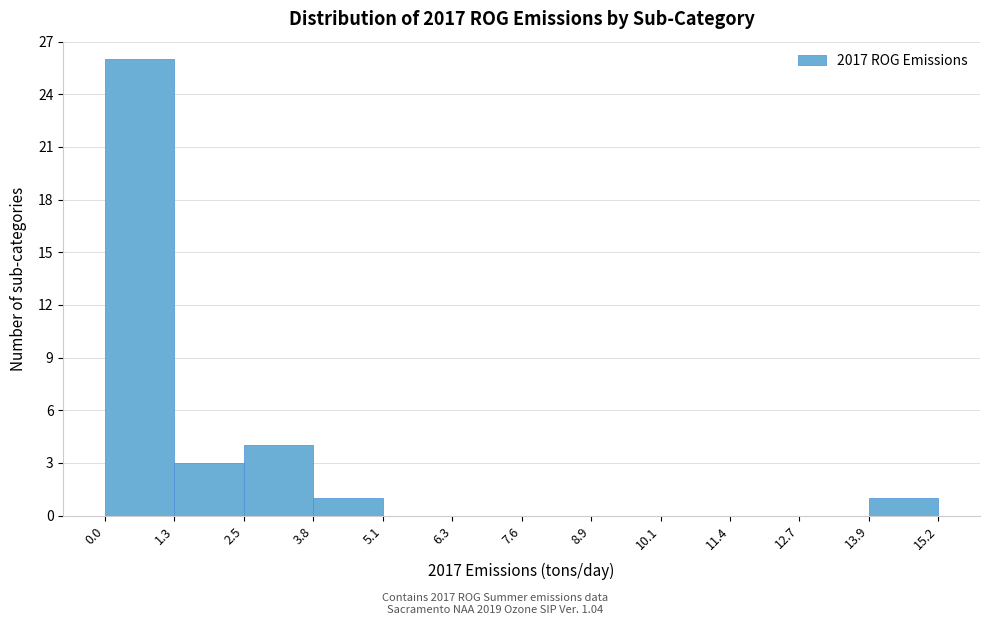

Over which range of the x-axis is the bar tallest?

0.0 to 1.3